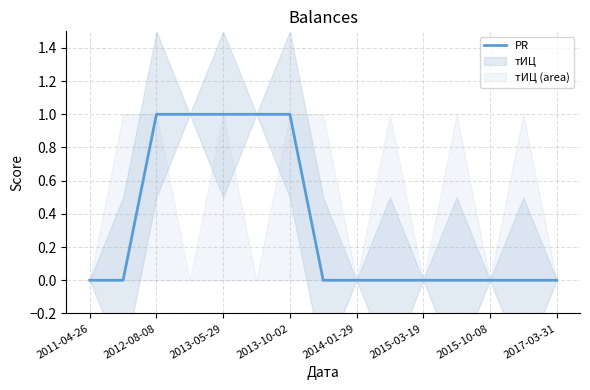

Does the chart display data point markers on the line(s)?

No